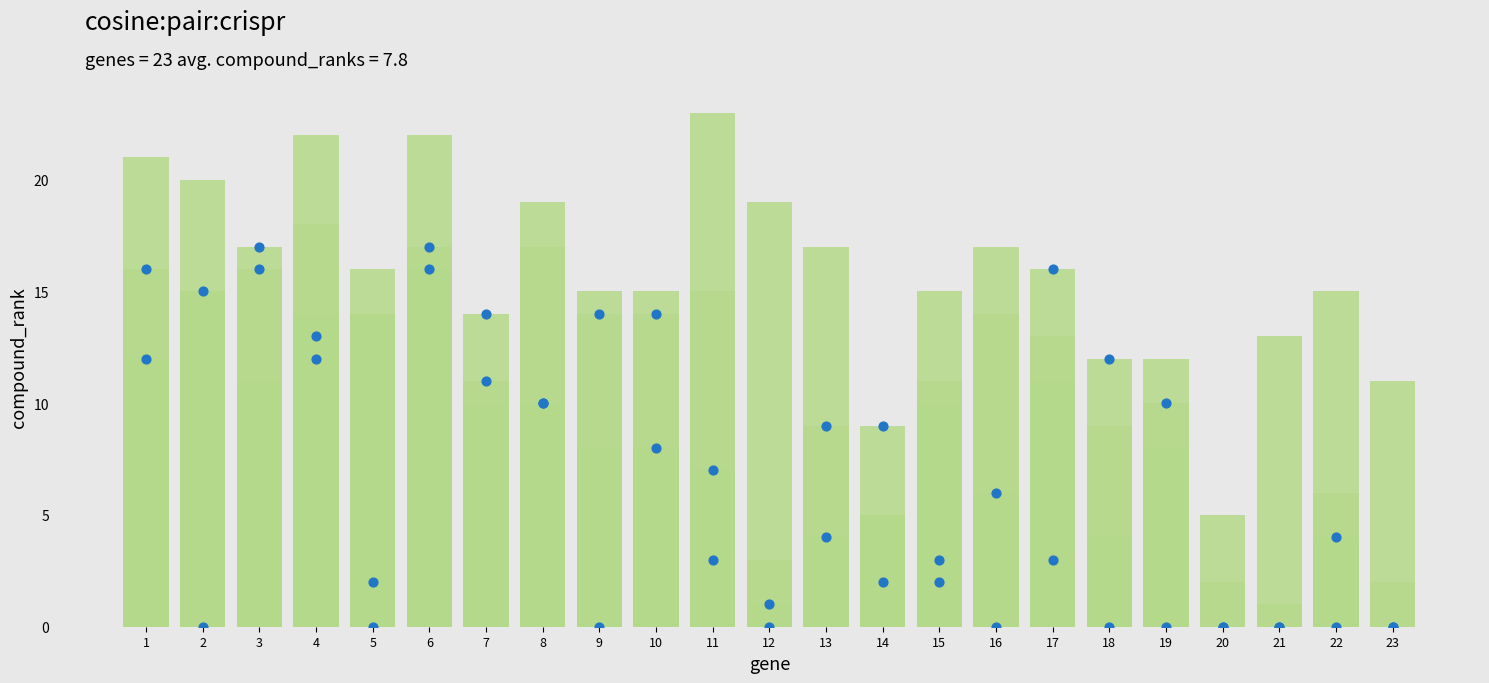

At which category is the sum across all series the highest?

4